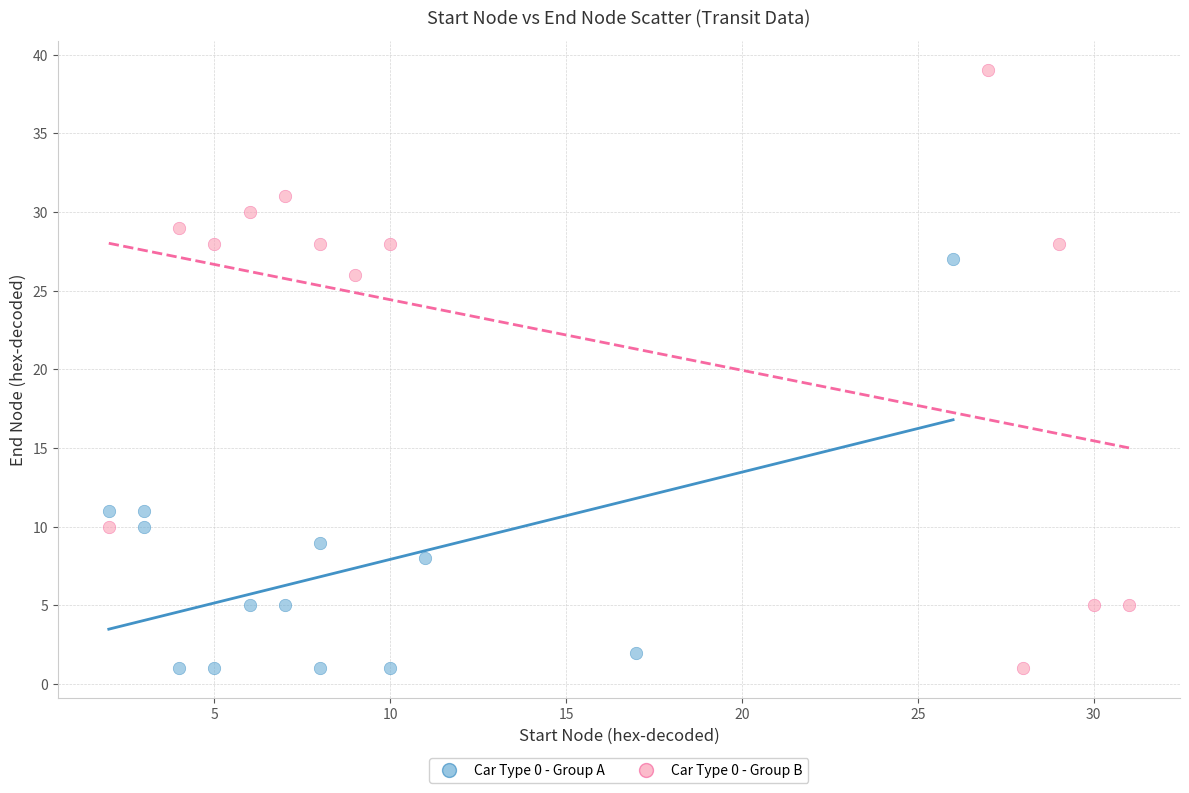

Which series contains the highest Y value?

Car Type 0 - Group B